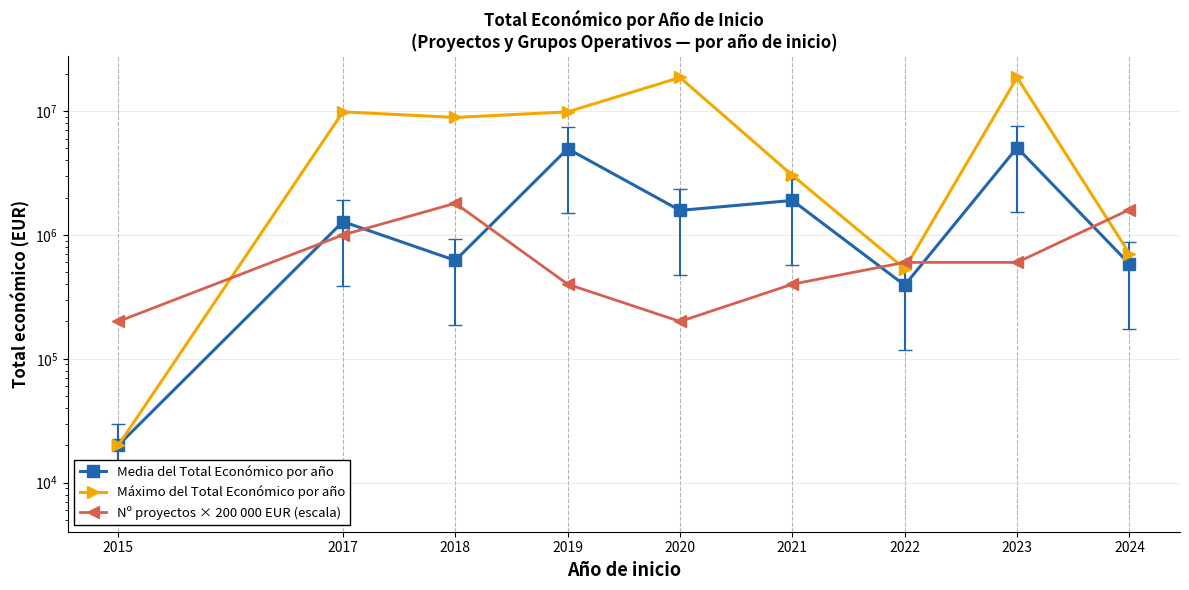

Reading left to right, list all the values displayed in this chart.

Media del Total Económico por año: 2015=19999	2017=1279281	2018=622285	2019=4963891	2020=1576774	2021=1897426	2022=392358	2023=5064142	2024=582604
Máximo del Total Económico por año: 2015=19999	2017=9847932	2018=8877649	2019=9847932	2020=18656636	2021=3024537	2022=533449	2023=18656636	2024=706697
Nº proyectos × 200 000 EUR (escala): 2015=200000	2017=1000000	2018=1800000	2019=400000	2020=200000	2021=400000	2022=600000	2023=600000	2024=1600000